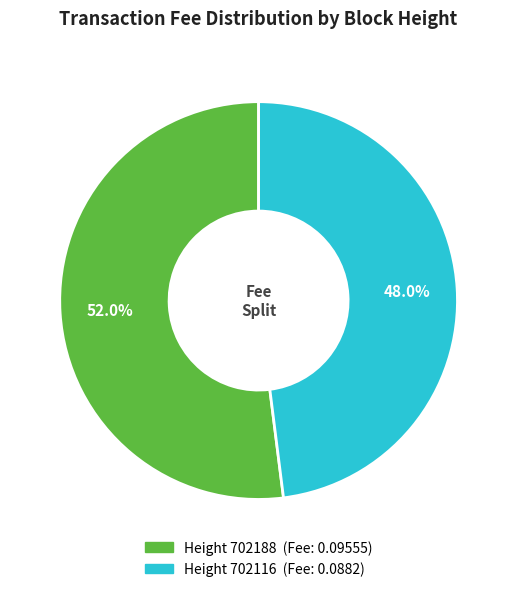

To the nearest percent, what is the average slice percentage?

50%